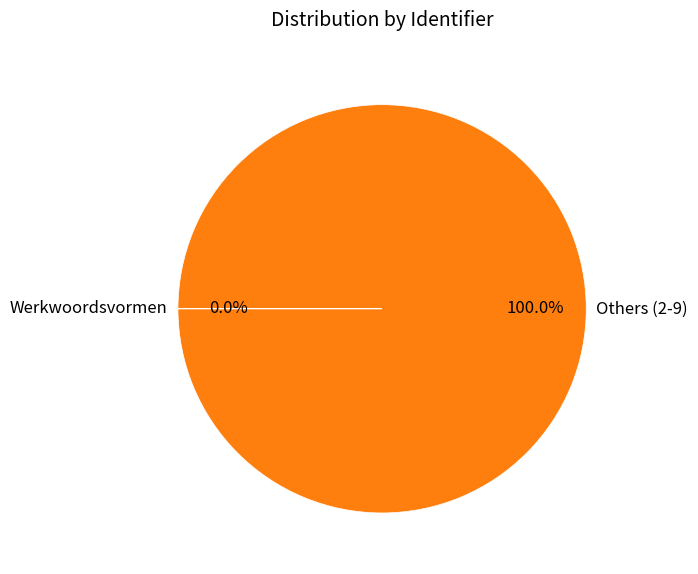

Is there any slice that represents more than half of the pie?

Yes